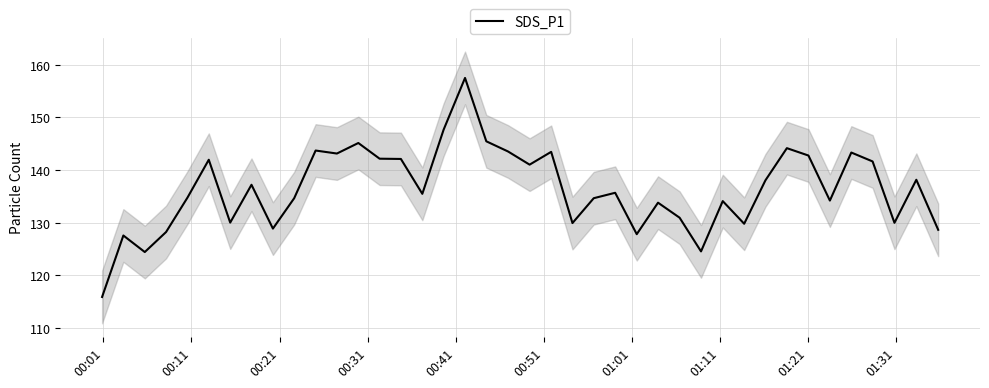

Reading left to right, extract all data points from this chart.

115.9	127.6	124.4	128.2	134.8	141.9	130.0	137.2	128.9	134.7	143.7	143.1	145.1	142.2	142.1	135.5	147.7	157.5	145.4	143.5	141.0	143.4	129.9	134.7	135.7	127.8	133.8	130.9	124.5	134.1	129.8	138.1	144.2	142.8	134.2	143.3	141.6	130.0	138.2	128.7